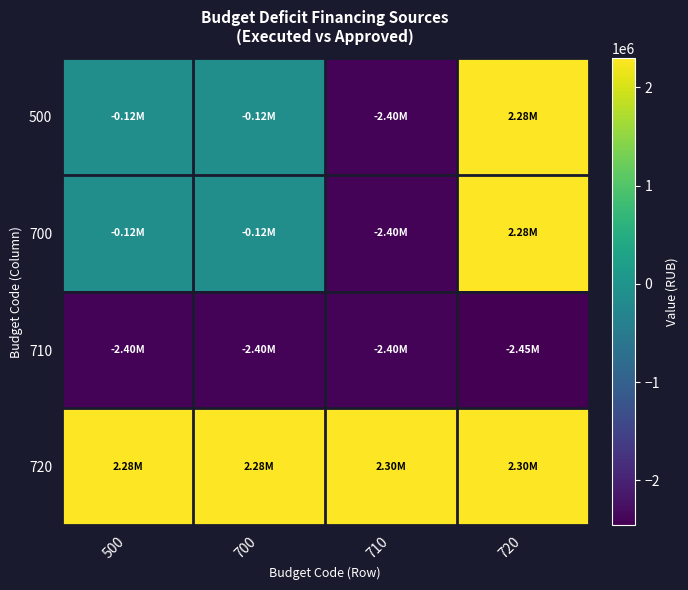

Which series has the largest range (max minus min)?

500